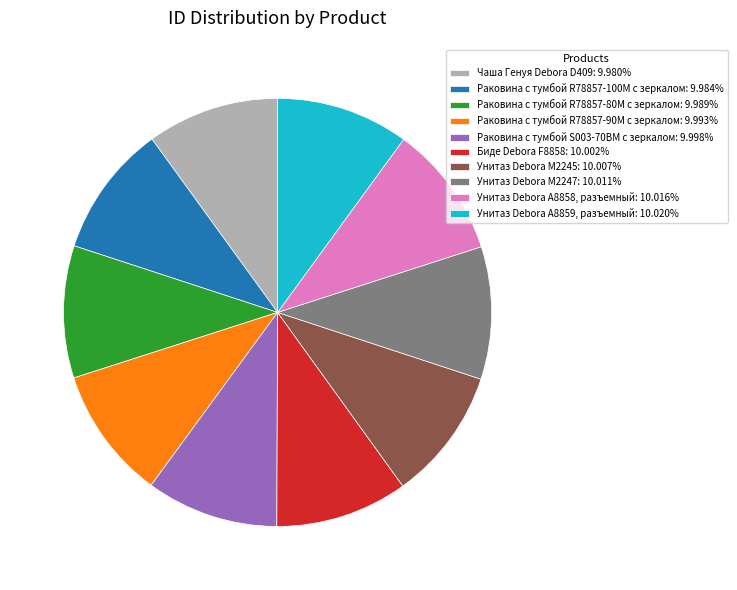

True or false: Унитаз Debora А8859, разъемный accounts for 10% of the total.

True